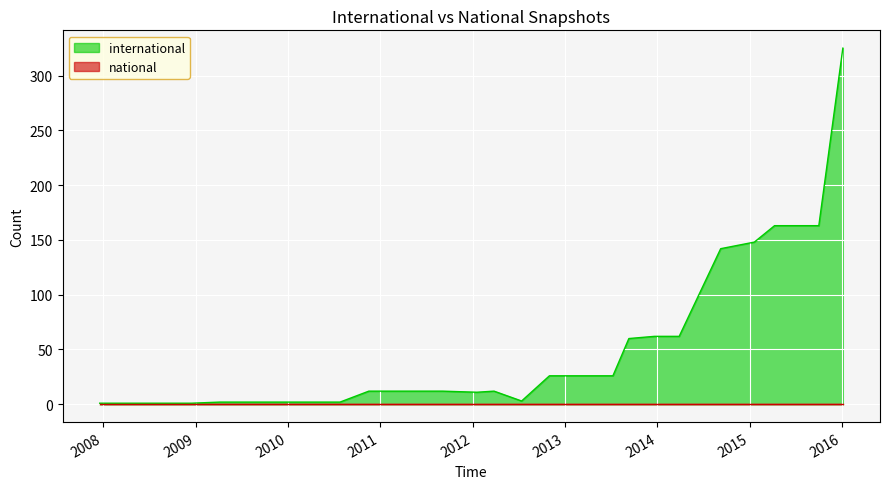

Does the chart display data point markers on the line(s)?

No